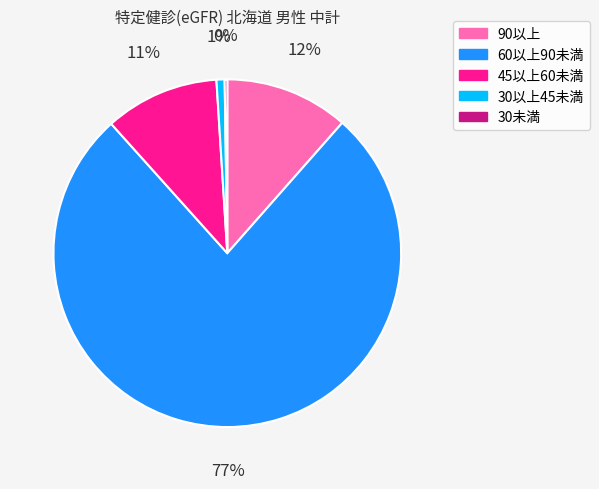

True or false: 90以上 accounts for 12% of the total.

True